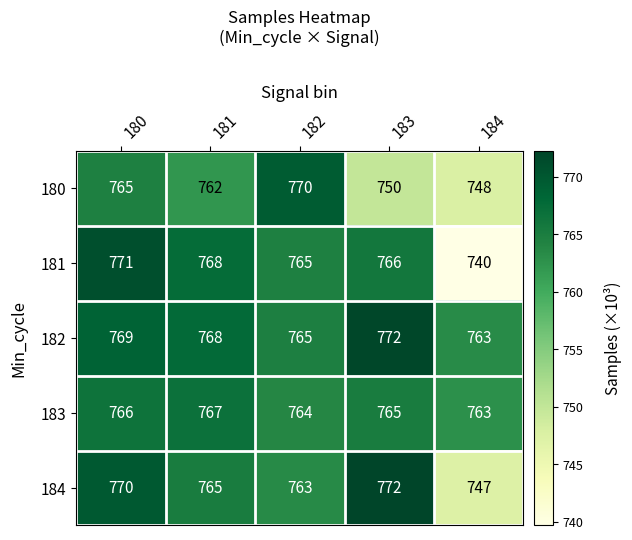

Which category has the highest value across all series?

183